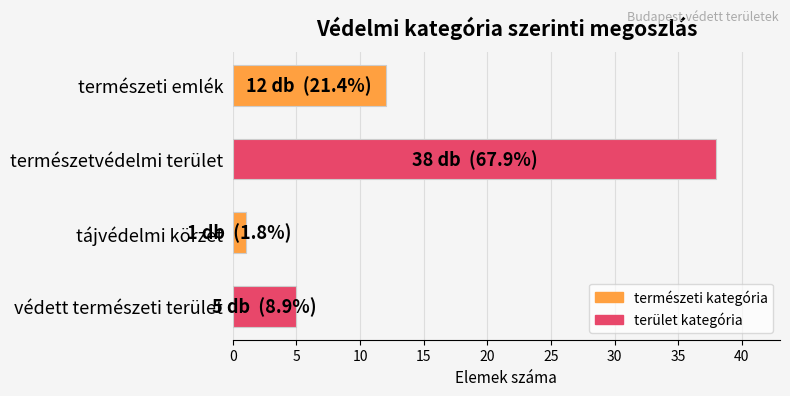

Reading top to bottom, what are all the values shown in this chart?

12	38	1	5